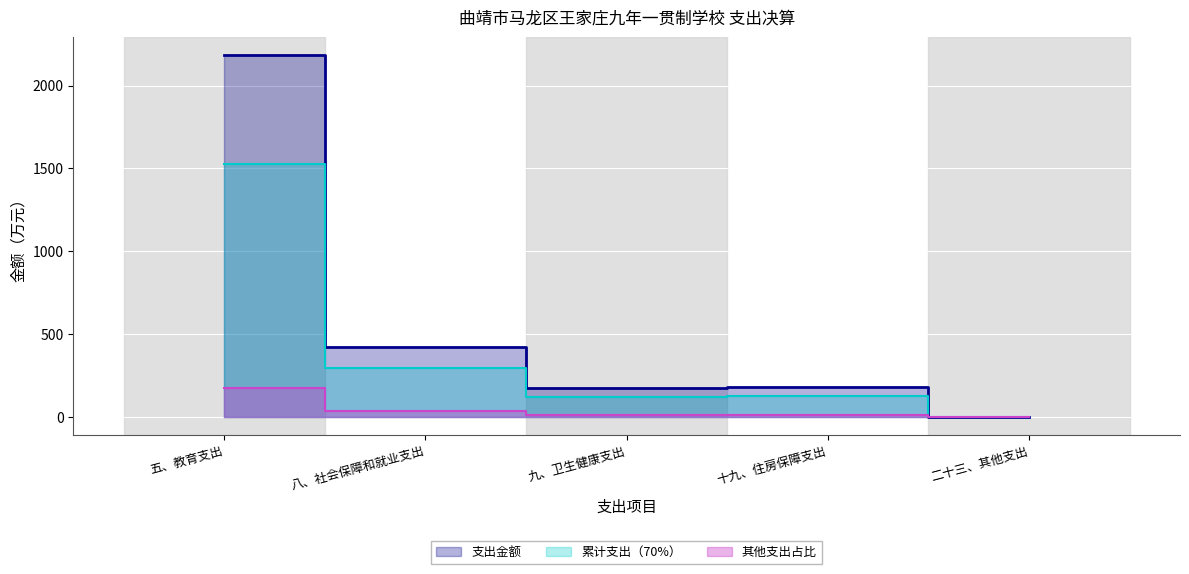

What is the label of the 1st point from the right?

二十三、其他支出